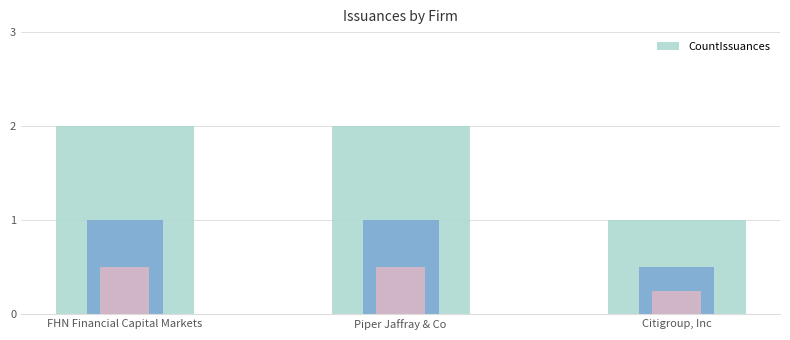

List the labels in order of value, largest first.

FHN Financial Capital Markets, Piper Jaffray & Co, Citigroup, Inc